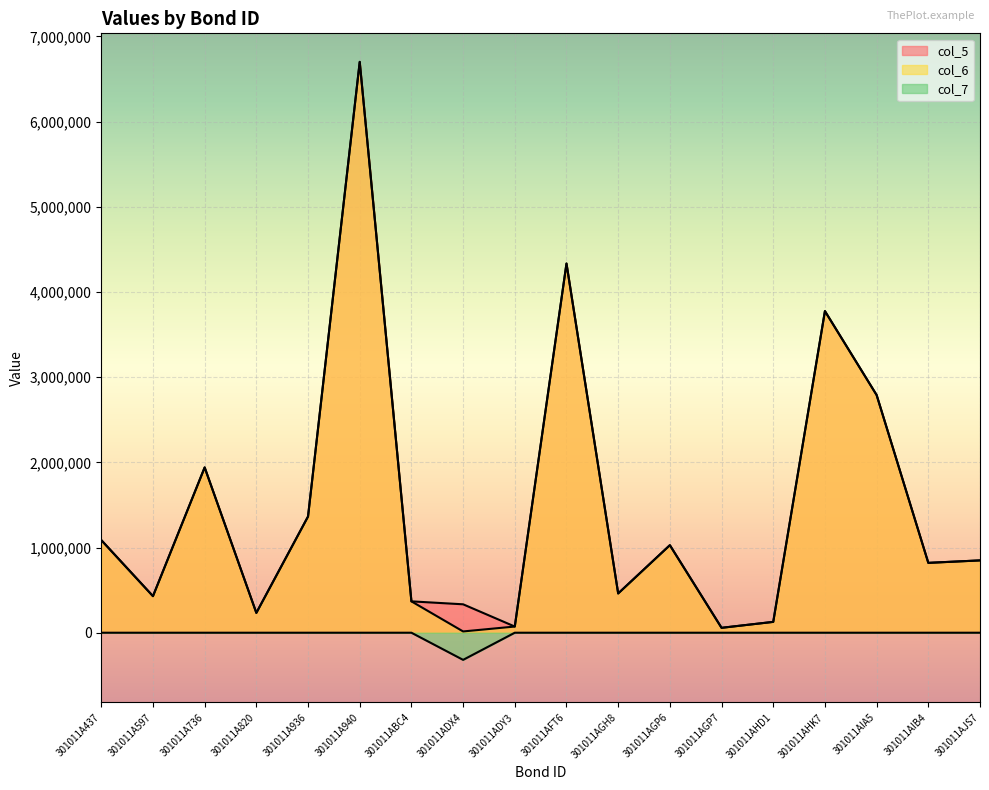

What is the total value across all series at 301011A940?

13400000.0